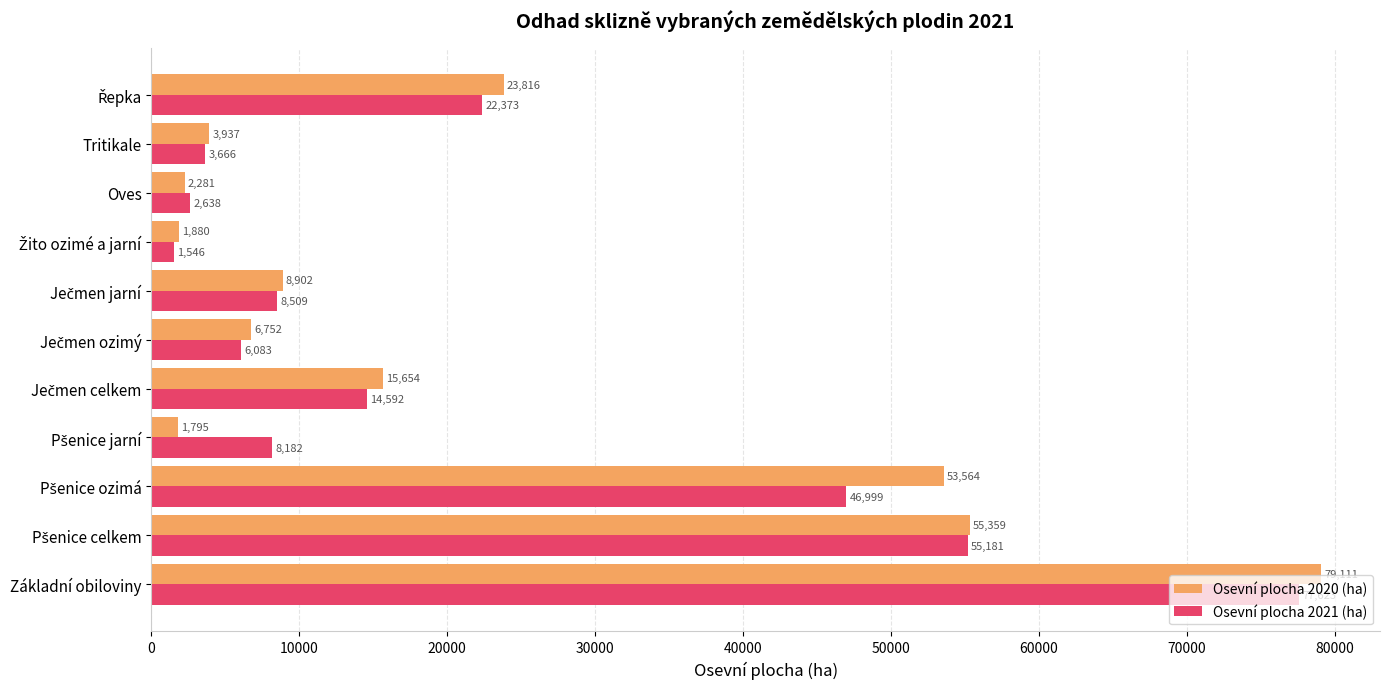

How many values in the Osevní plocha 2020 (ha) series exceed 8902?

6